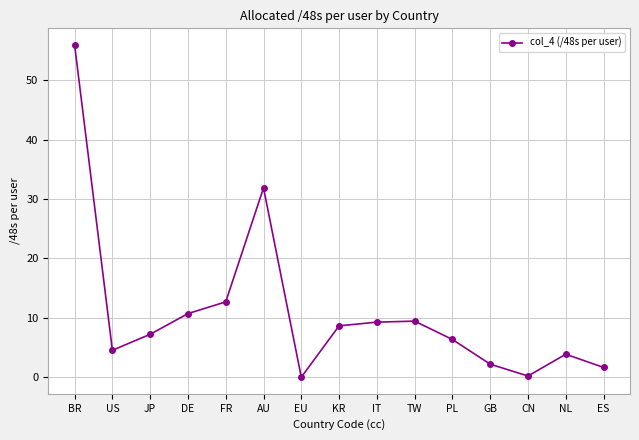

What is the difference between the maximum and minimum values?

55.9